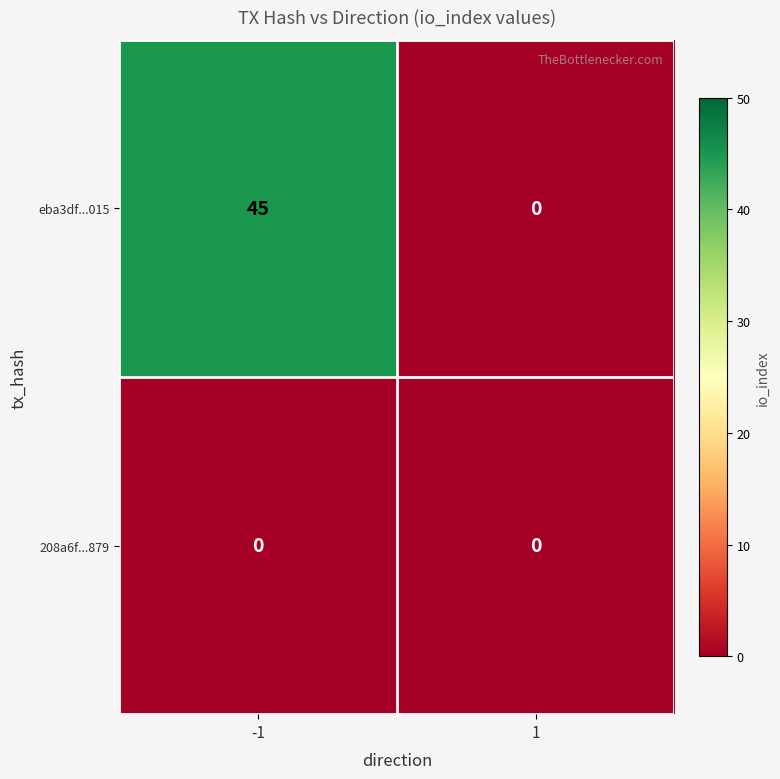

Between -1 and 1, which series saw the biggest shift?

eba3df...015